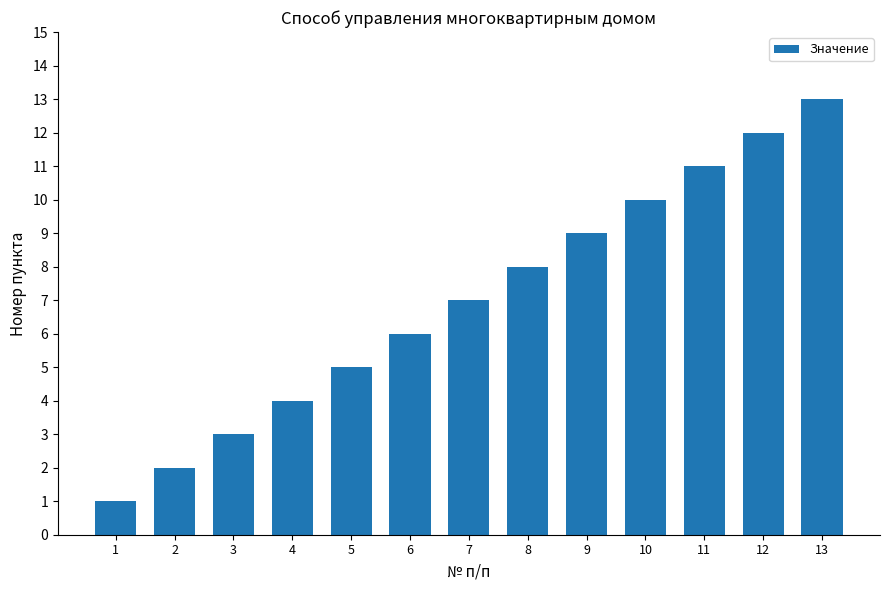

What is the sum of all values?

91